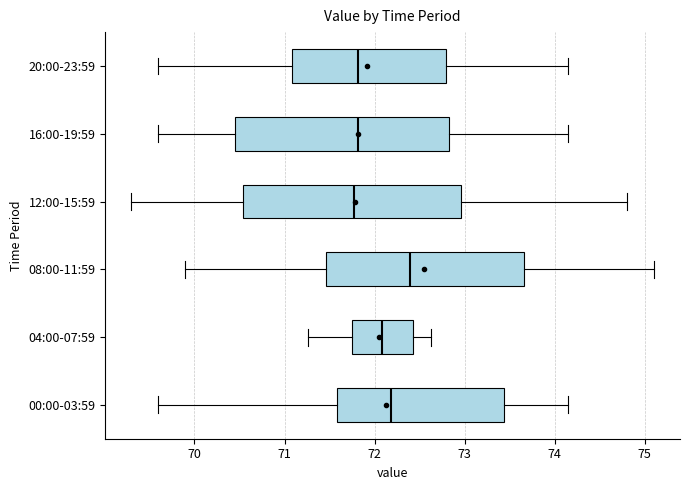

Reading bottom to top, read every box against the x-axis: the position of its median line, the range the box covers, and the ends of its whiskers. The values are not printed on the chart, so give them approximately, as read against the axis.

00:00-03:59: median 72.2, box 71.6 to 73.4, whiskers 69.6 to 74.2
04:00-07:59: median 72.1, box 71.8 to 72.4, whiskers 71.3 to 72.6
08:00-11:59: median 72.4, box 71.5 to 73.7, whiskers 69.9 to 75.1
12:00-15:59: median 71.8, box 70.5 to 73.0, whiskers 69.3 to 74.8
16:00-19:59: median 71.8, box 70.4 to 72.8, whiskers 69.6 to 74.2
20:00-23:59: median 71.8, box 71.1 to 72.8, whiskers 69.6 to 74.2